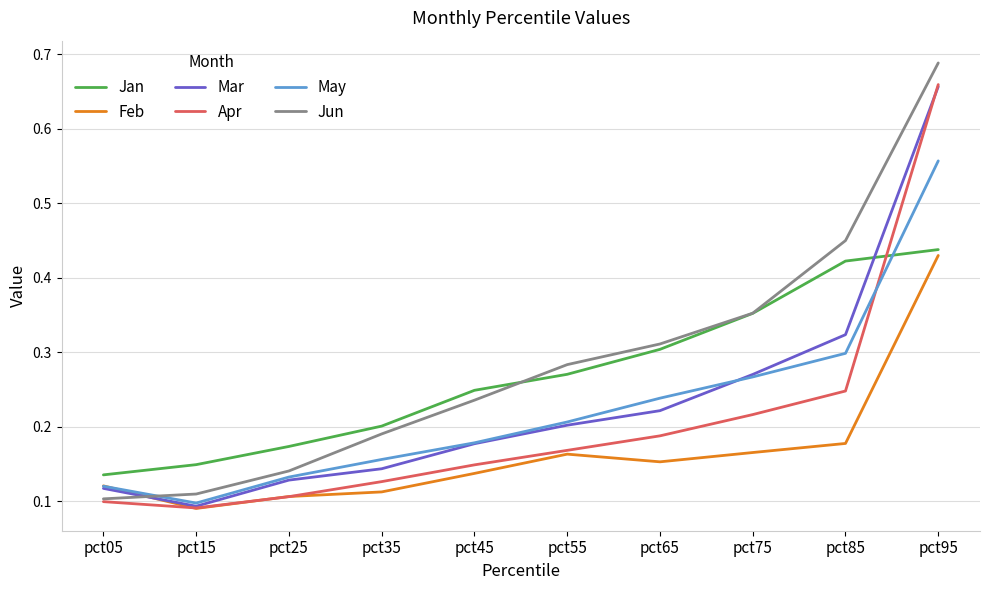

Between pct15 and pct65, which series saw the biggest shift?

Jun